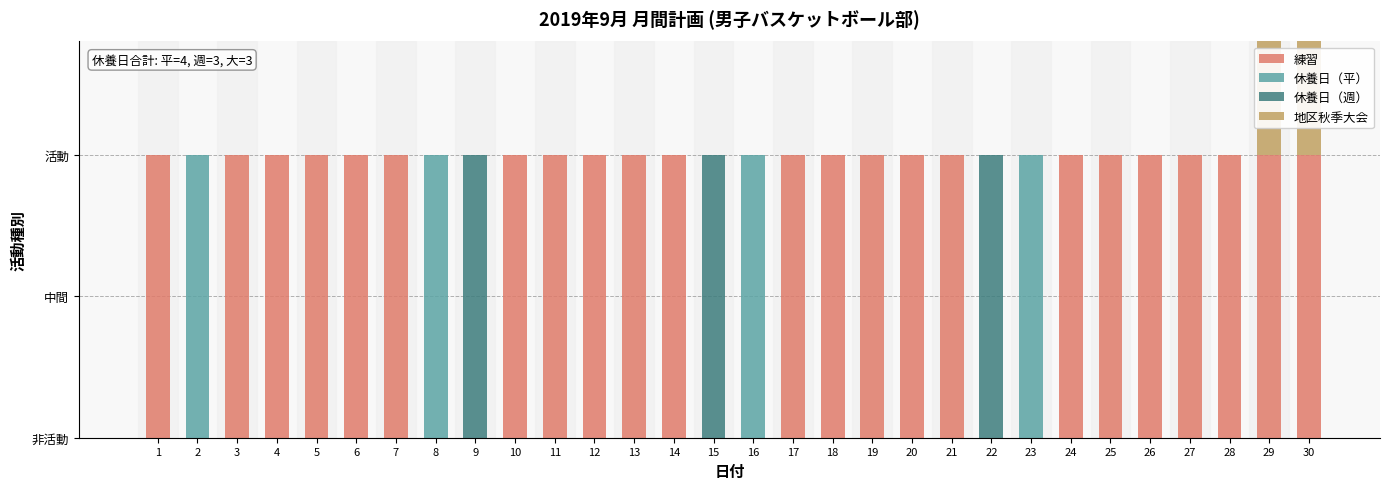

How many values in the 練習 series are below 1?

7